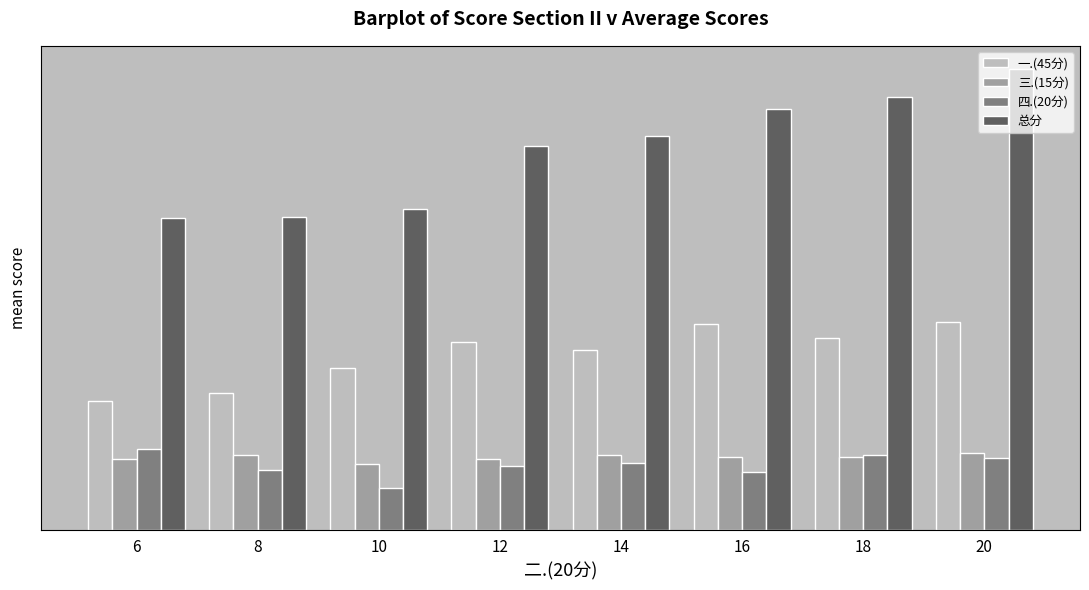

What value does the 四.(20分) series have at 12?

12.2